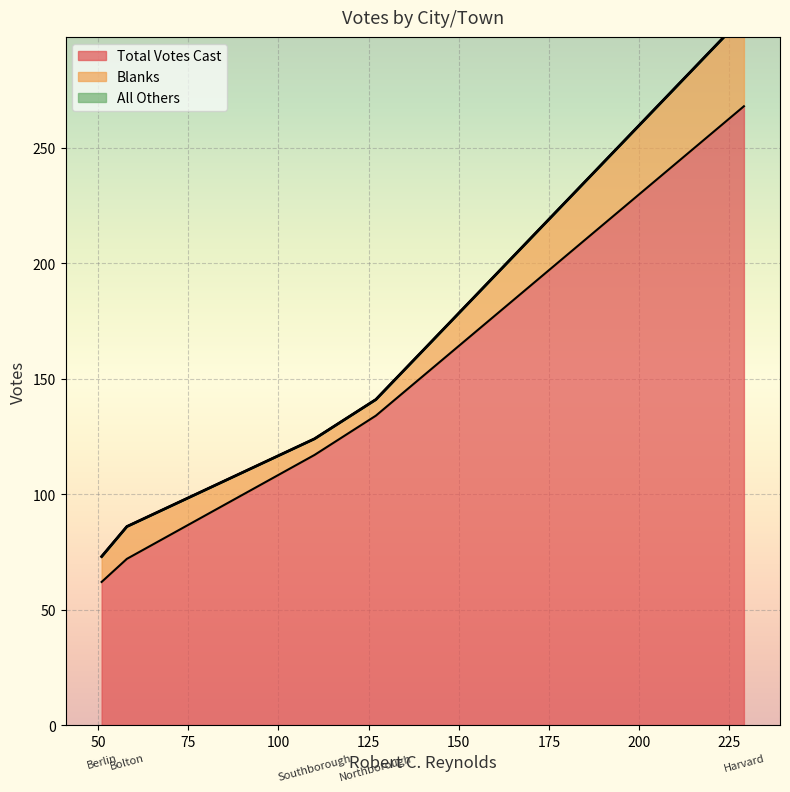

Which series has the largest total across all categories?

Total Votes Cast